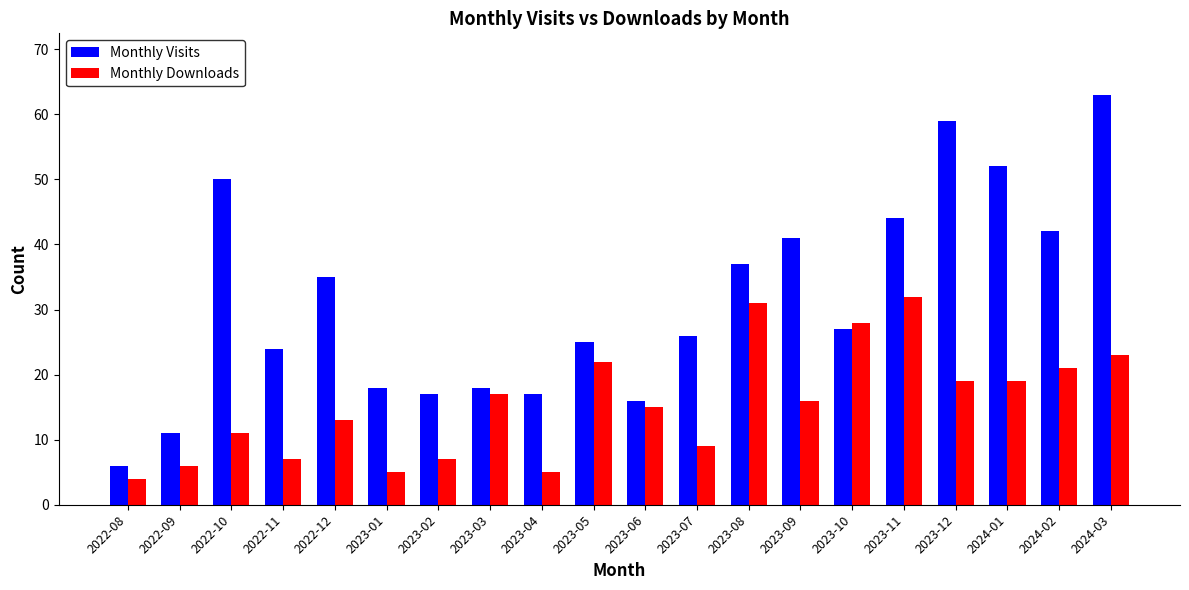

What position from the right is 2023-03?

13